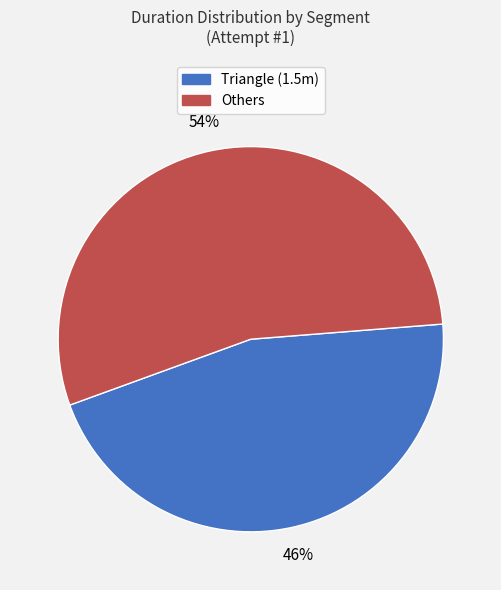

To the nearest percent, what is the average slice percentage?

50%